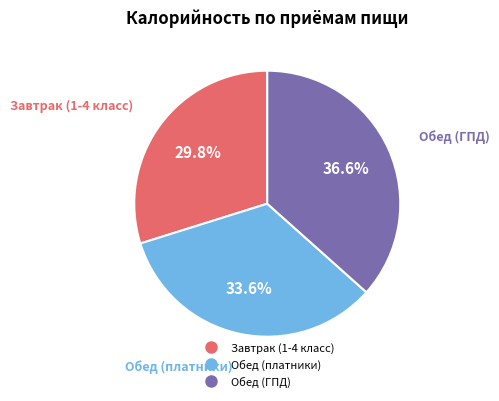

Is the sum of Обед (платники) and Завтрак (1-4 класс) greater than half?

Yes